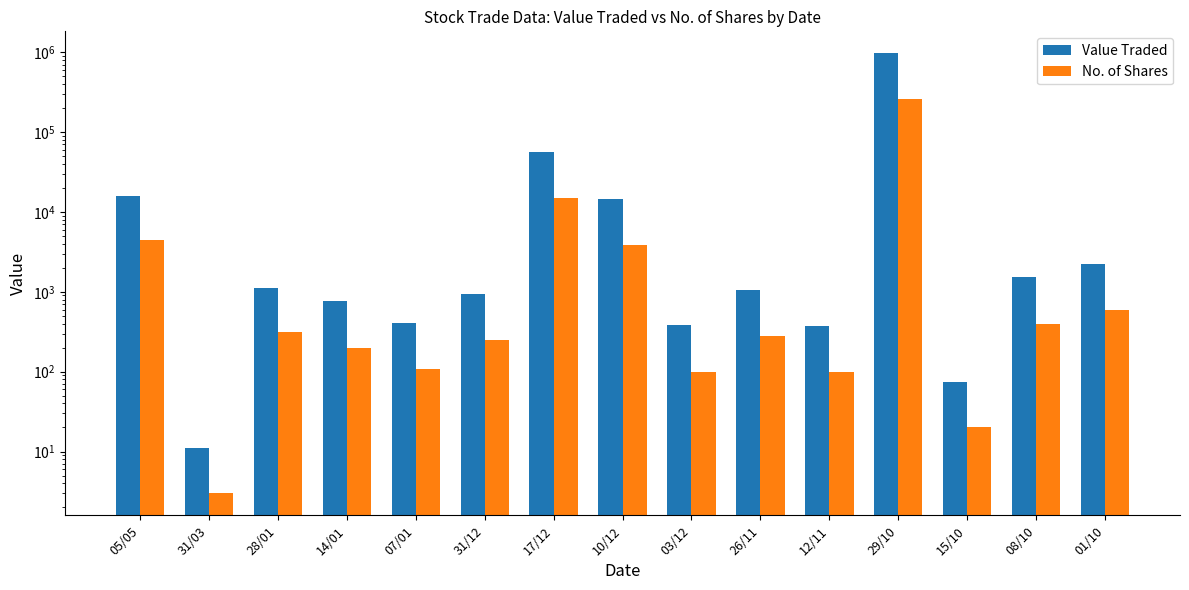

Which category has the lowest value in the Value Traded series?

31/03